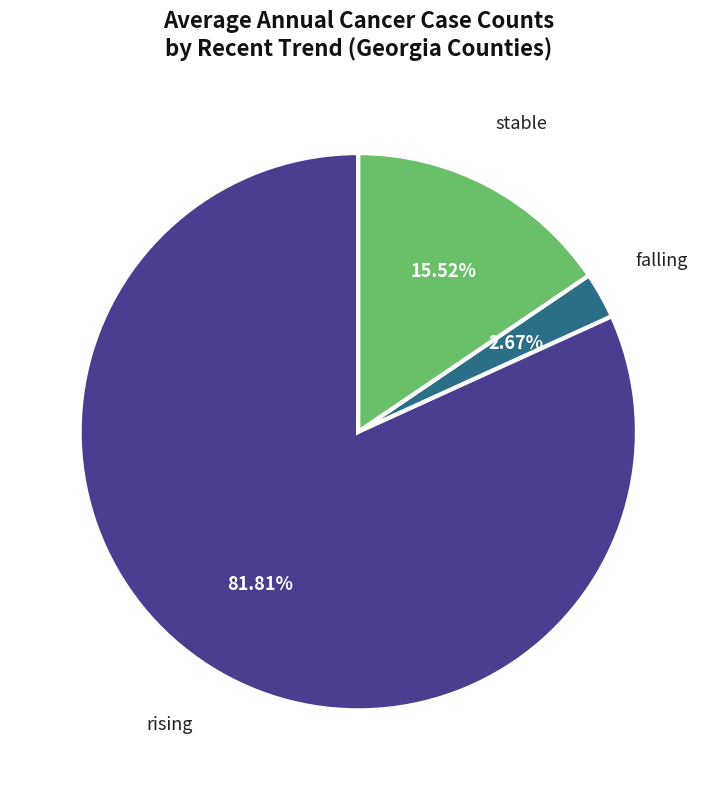

How much of the chart is everything except stable?

84.5%